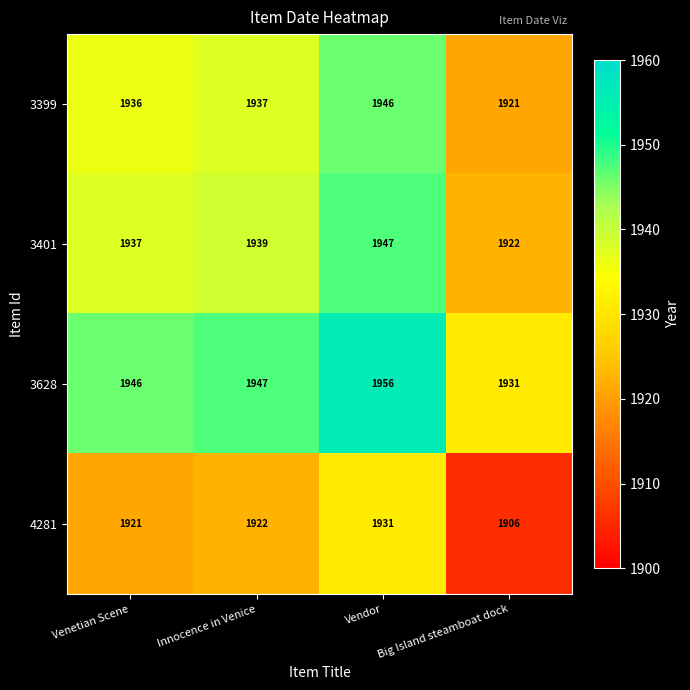

What is the difference between the highest and lowest values at Innocence in Venice?

25